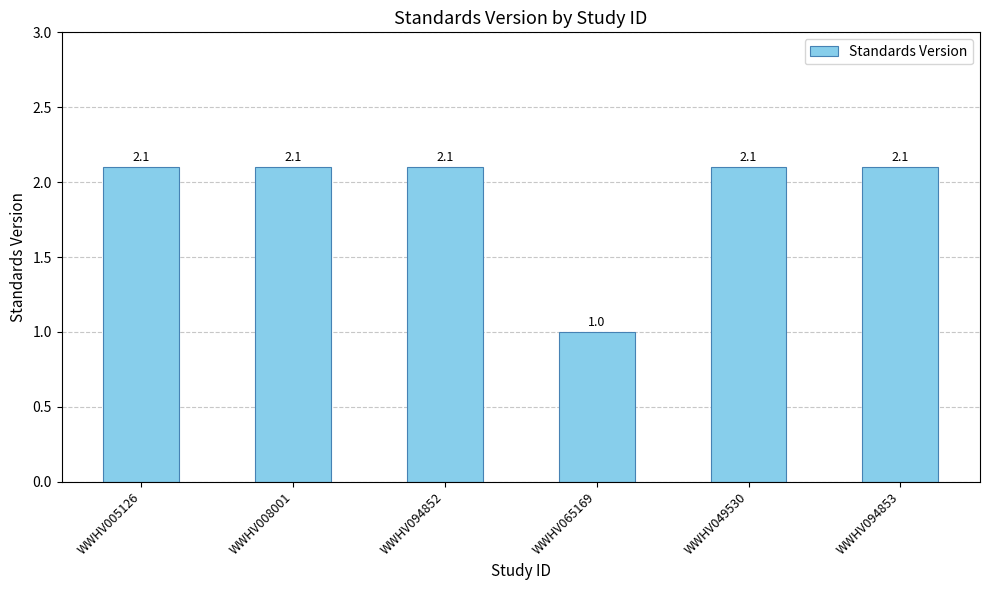

What is the ratio of the value at WWHV005126 to the value at WWHV008001?

1.0